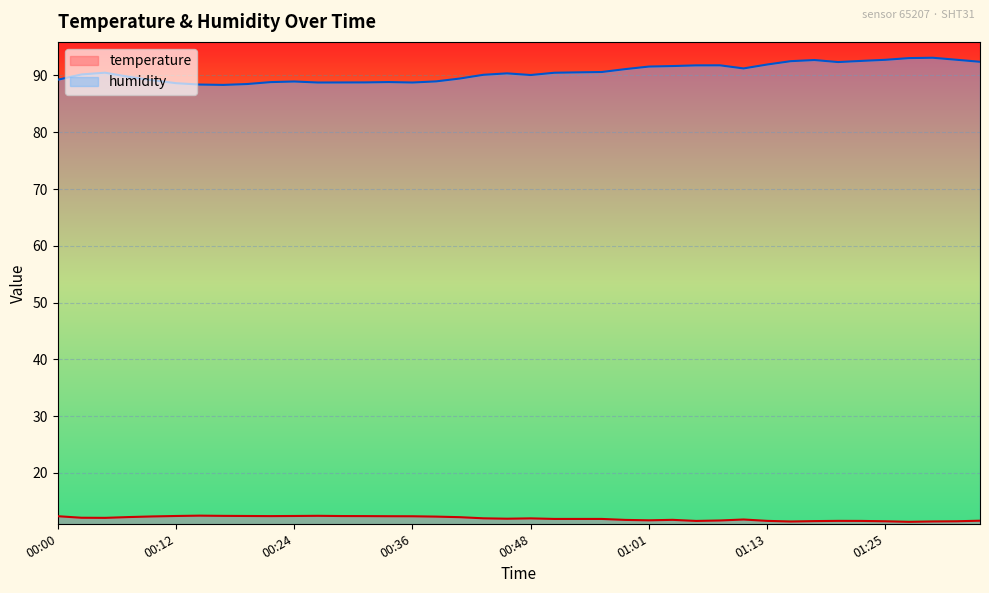

What is the difference between the humidity values at 01:25 and 00:29?

4.0